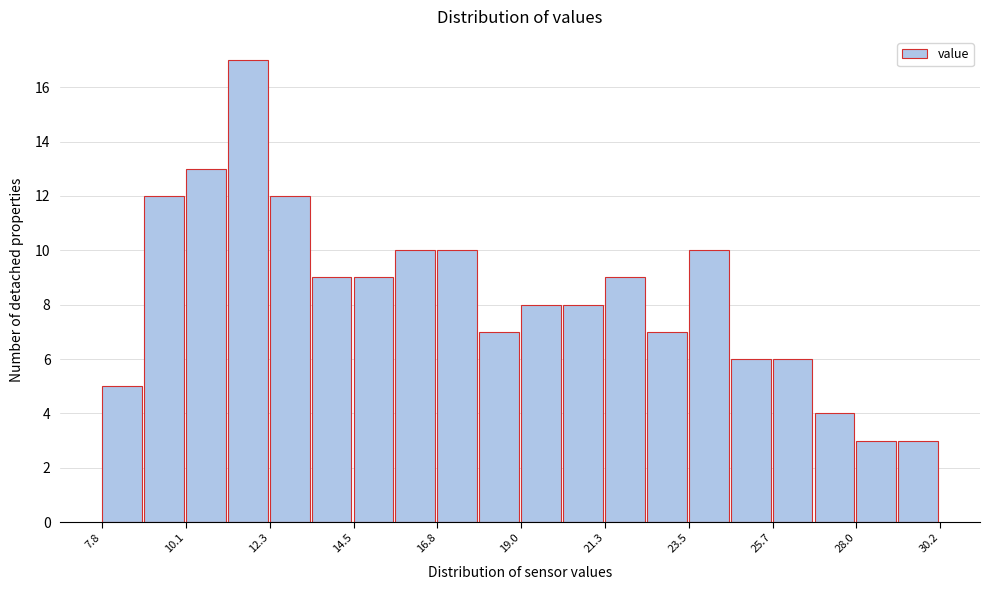

Read against the x-axis, roughly where is the centre of the tallest bar?

11.5